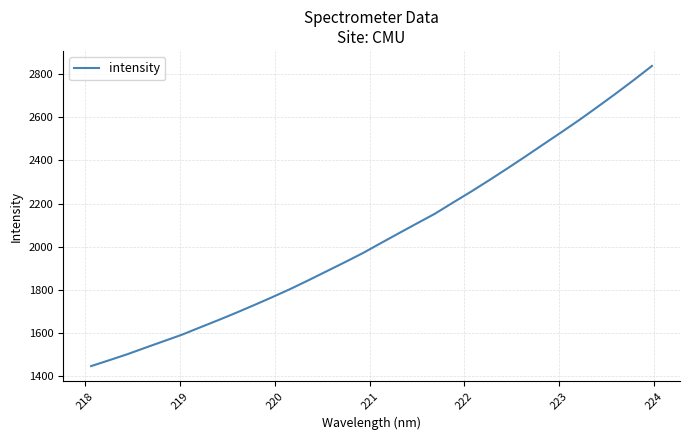

What is the minimum value shown in the chart?

1445.3